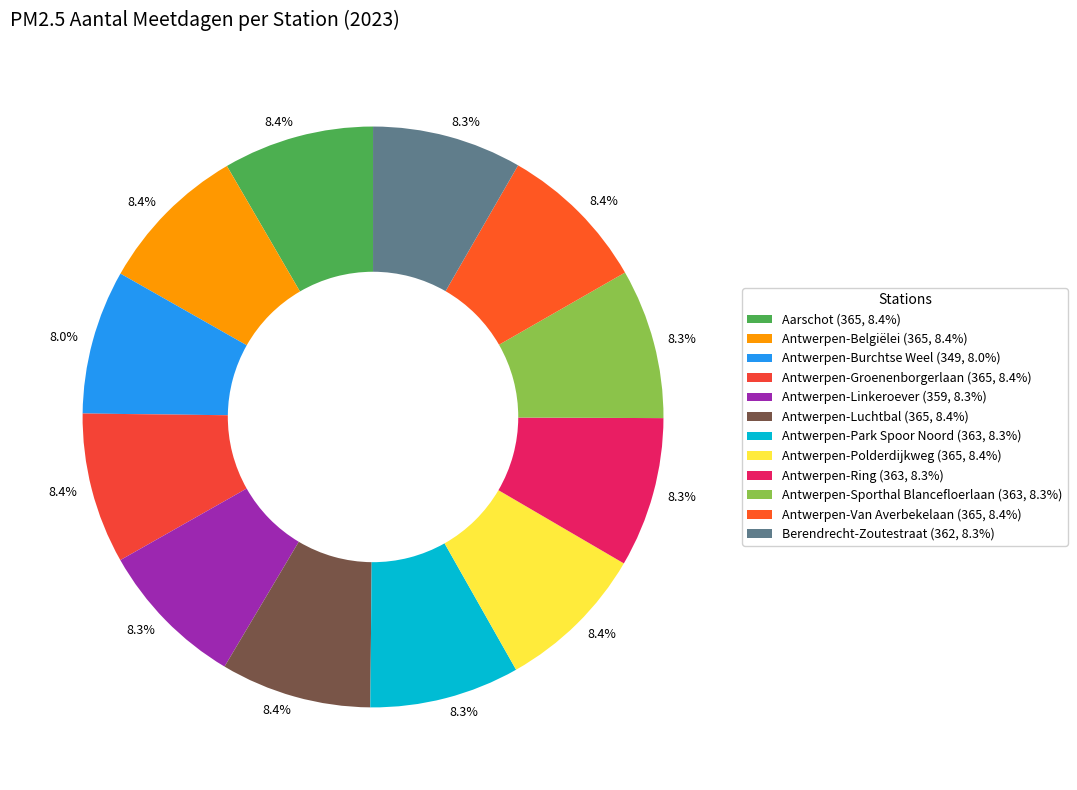

Is it true that Antwerpen-Luchtbal is 1% of the pie?

False